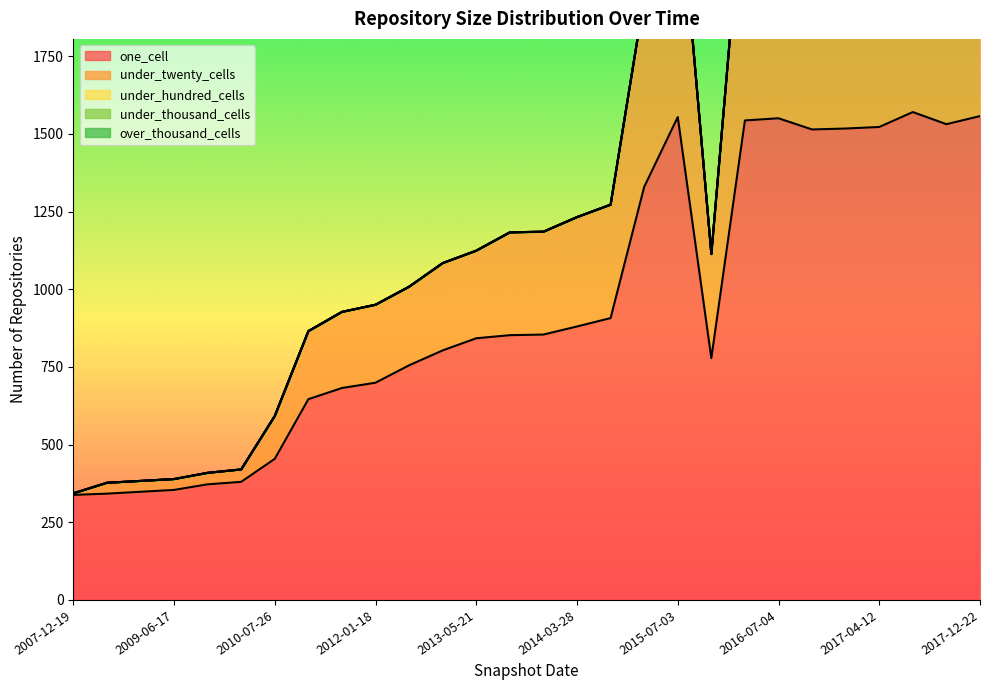

What is the label of the 26th point from the right?

2008-12-17